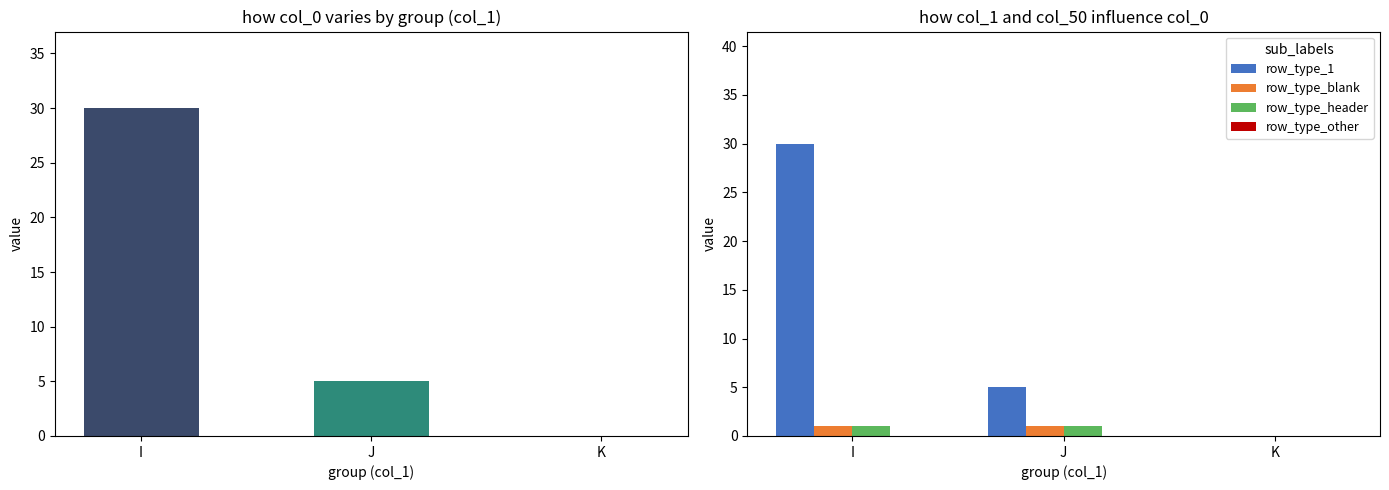

Between J and K, which series saw the biggest shift?

col_0 count